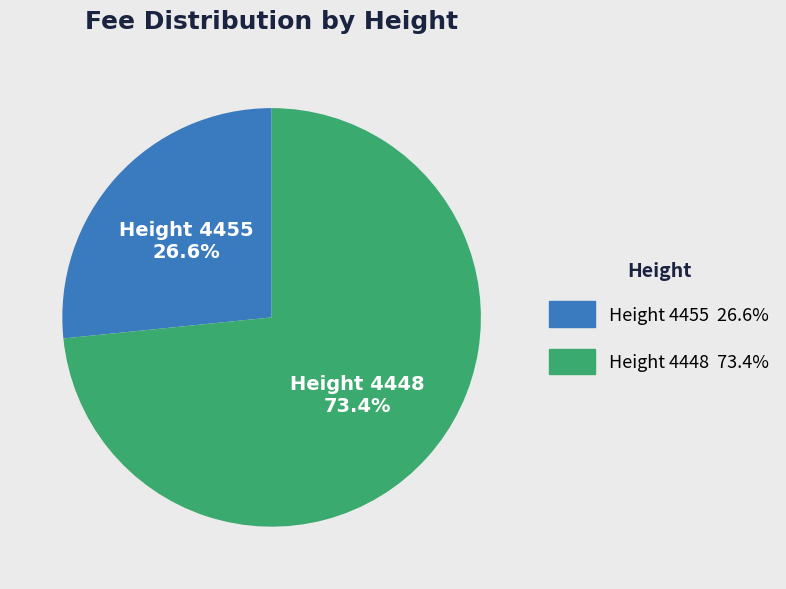

Is there a majority slice in this chart?

Yes